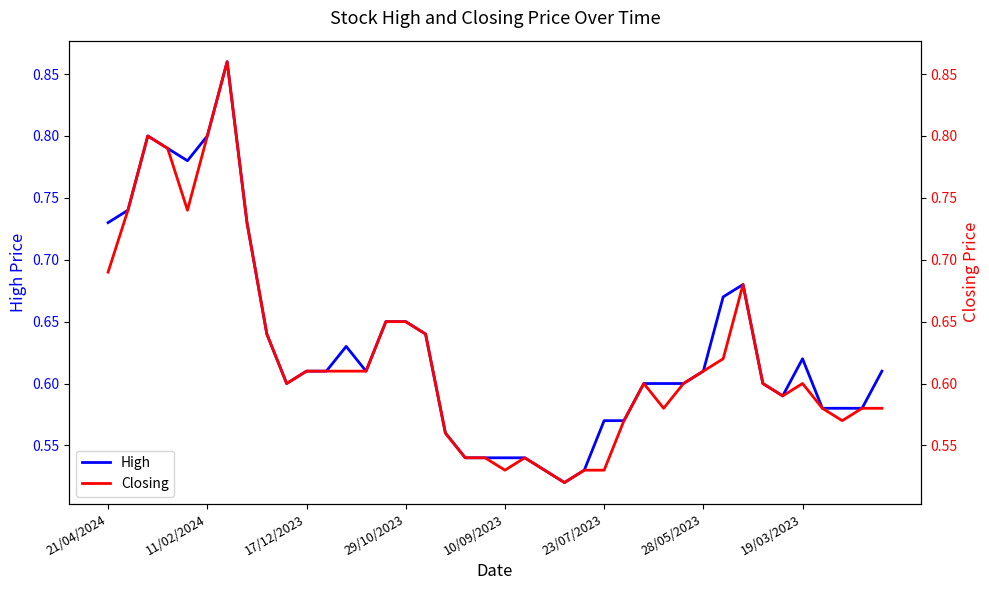

The Closing series shows 1.0 at 19/03/2023. True or false?

False